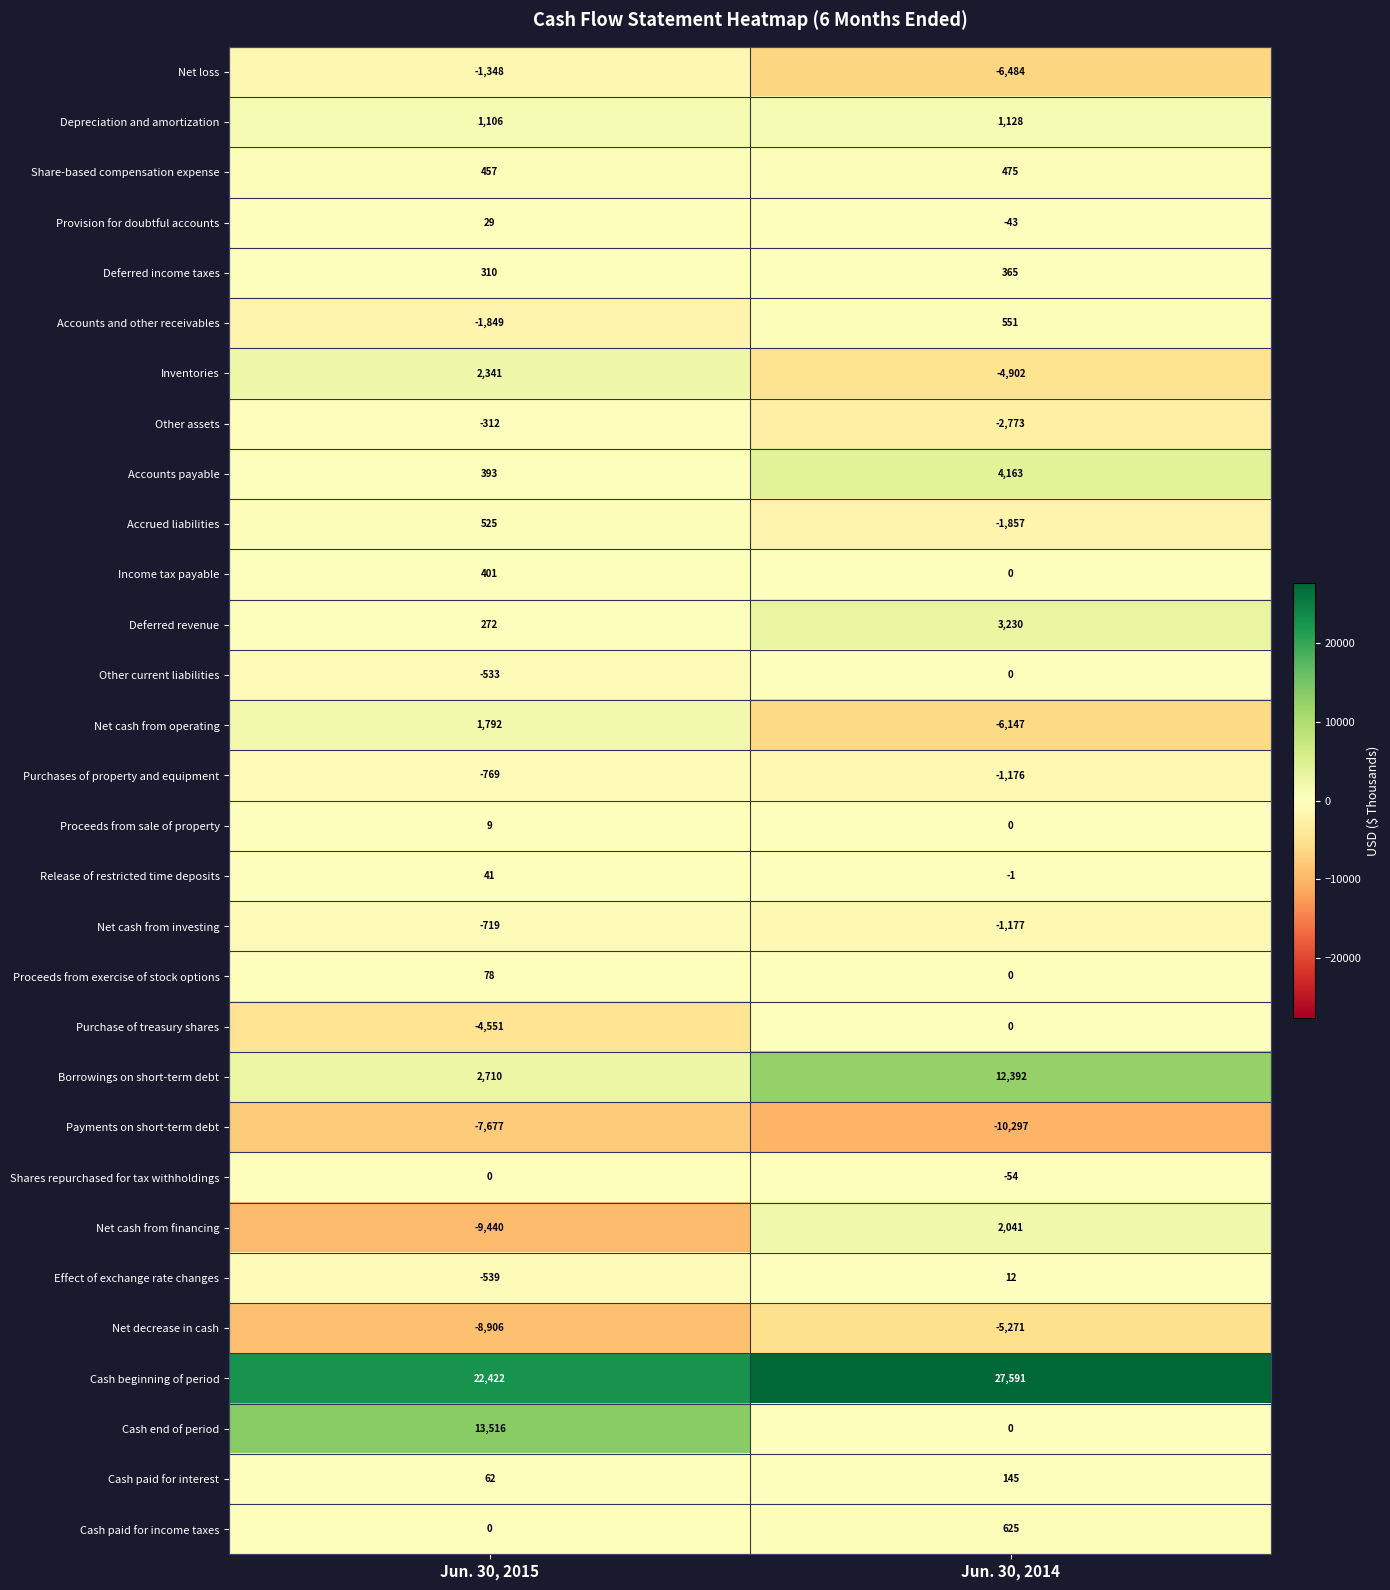

Which series has the largest total across all categories?

Cash beginning of period